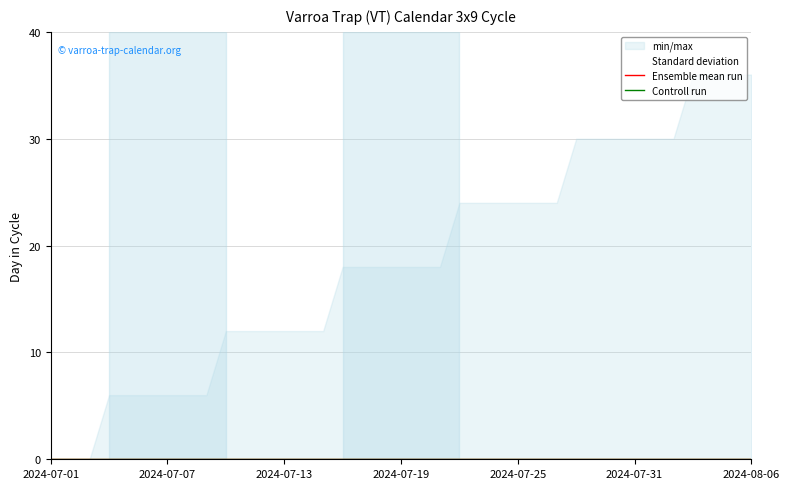

Is it true that Standard deviation equals 0 at 8?

True